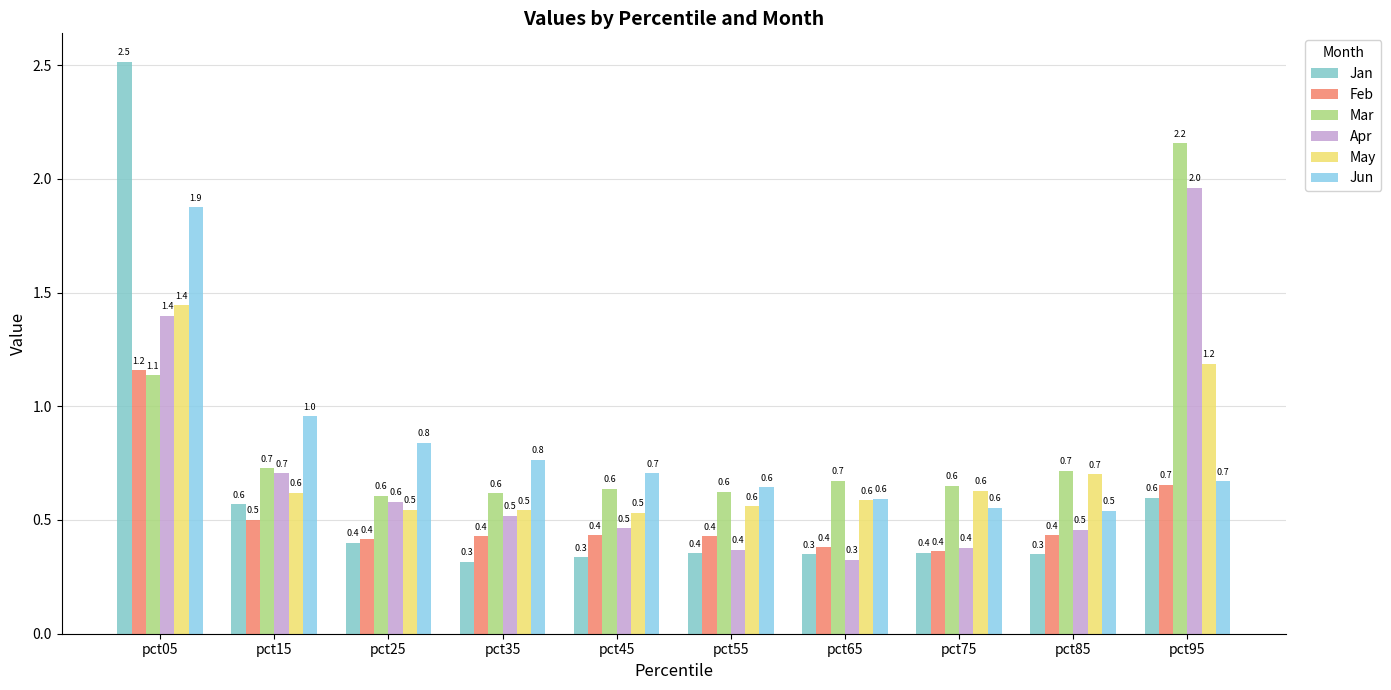

Which series changed the most between pct45 and pct75?

Jun